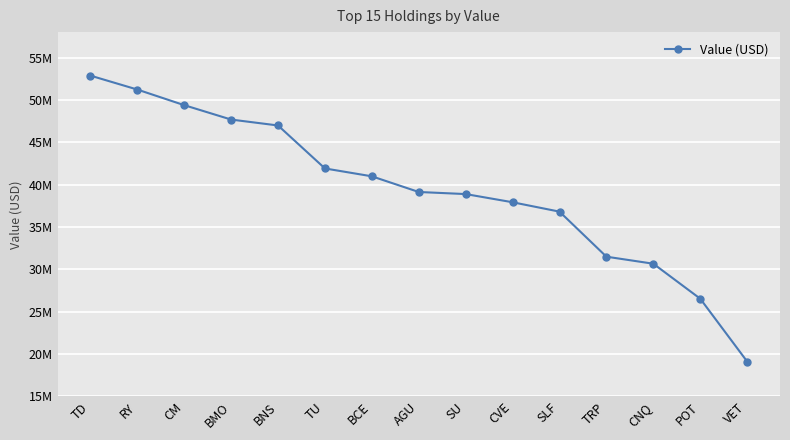

How many lines are shown in the chart?

1